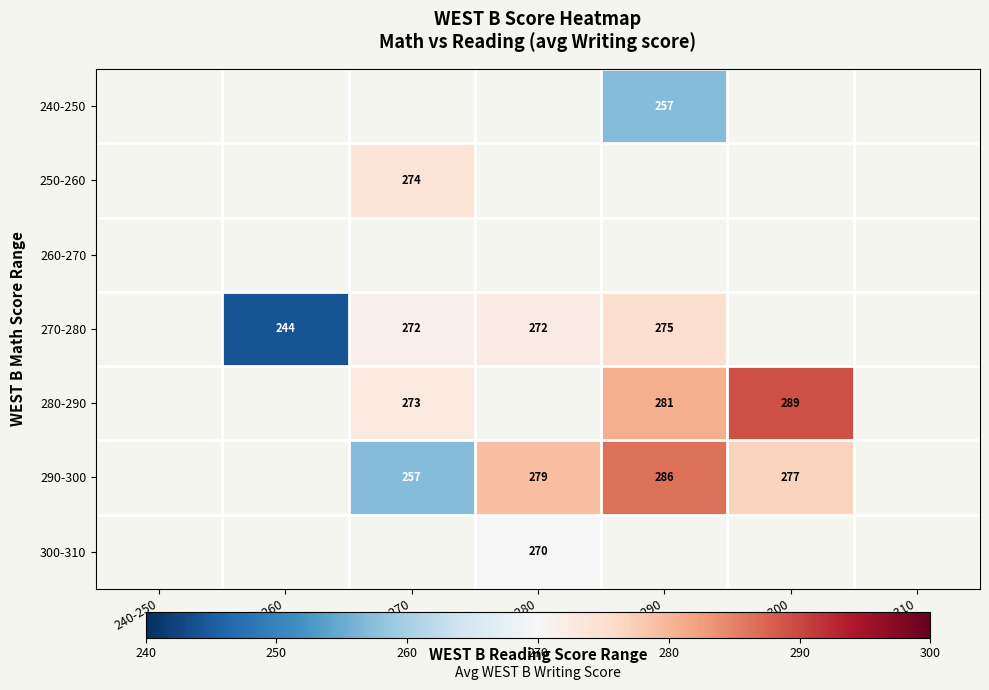

True or false: 290-300 has a value of 279 at 270-280.

True